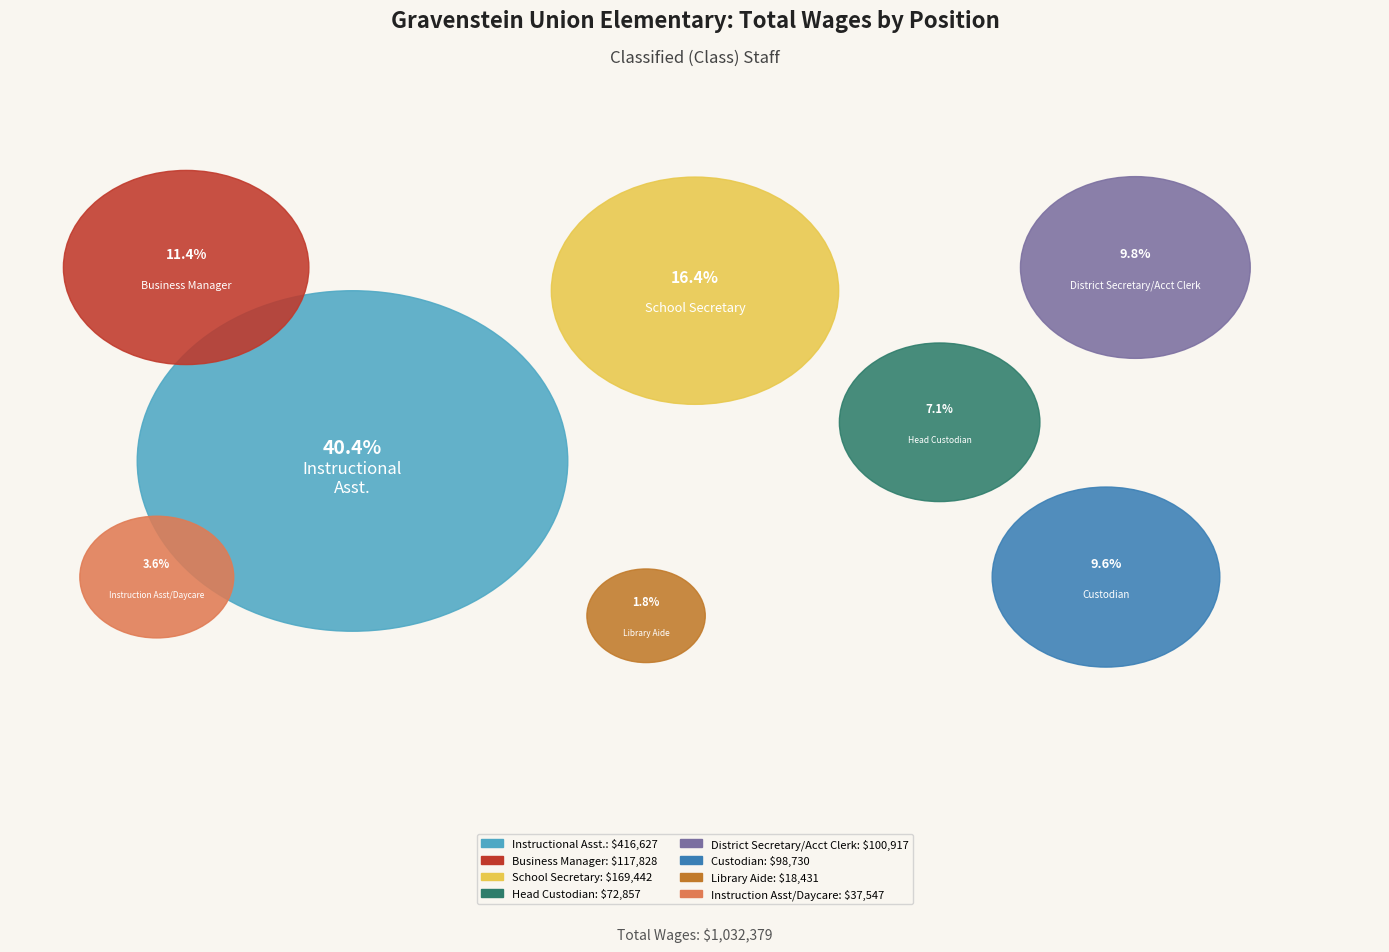

How many slices are in this pie chart?

8